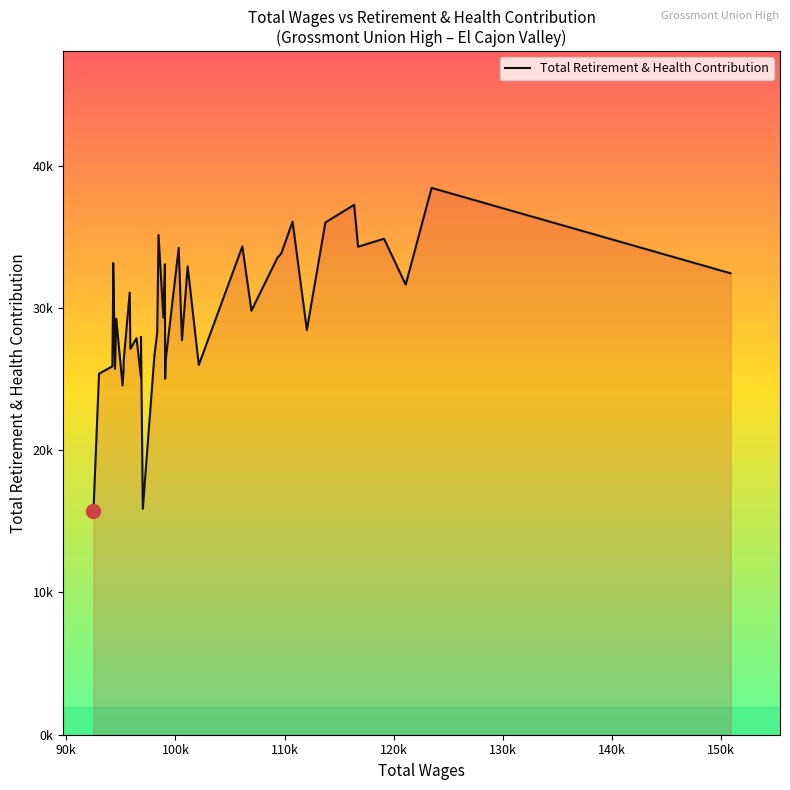

The value at 26 is 43563. True or false?

False